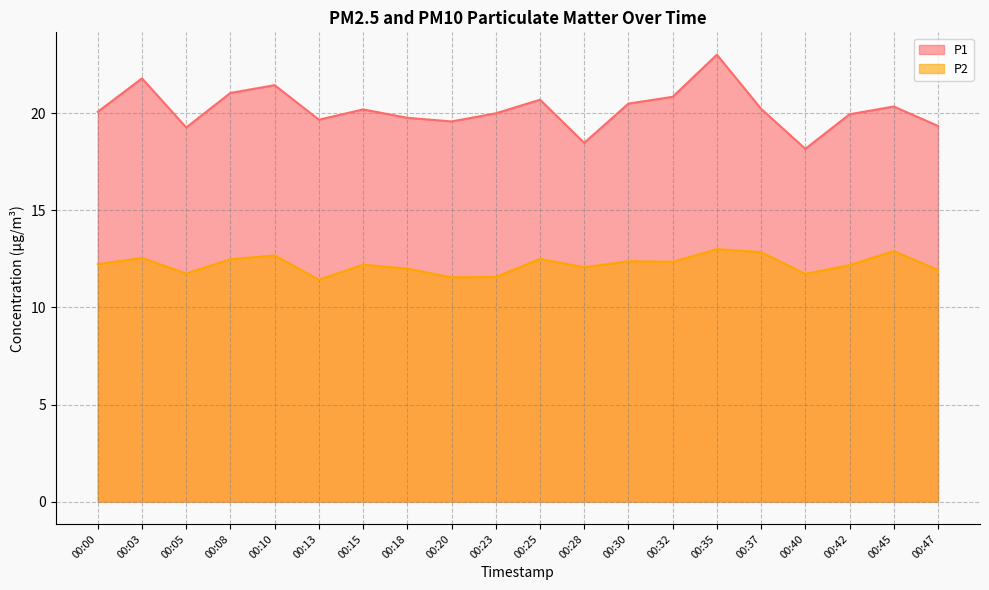

True or false: P2 and P1 intersect in this chart.

False